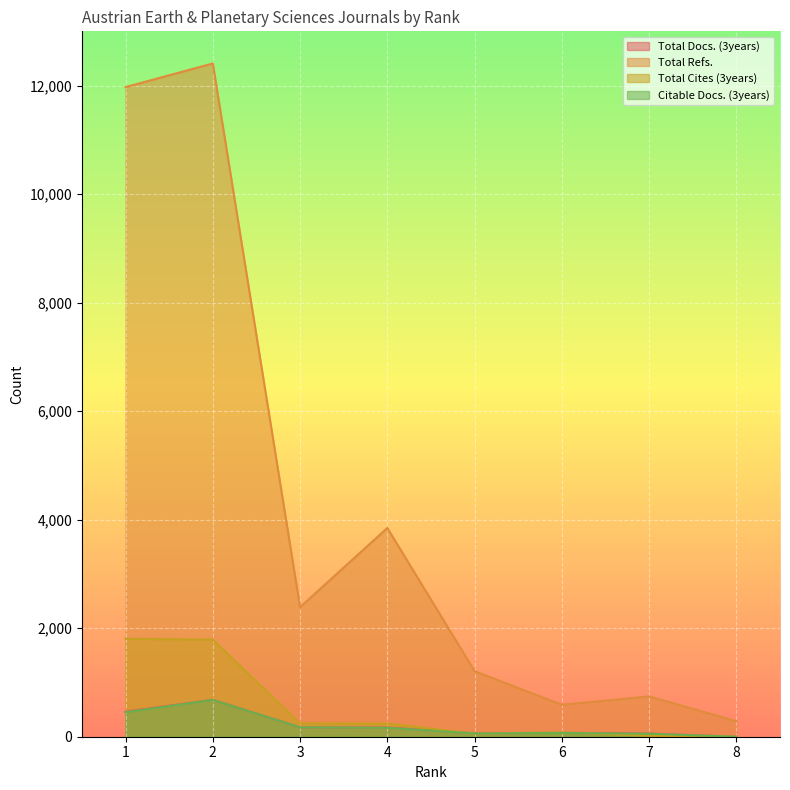

What is the greatest value displayed?

12408